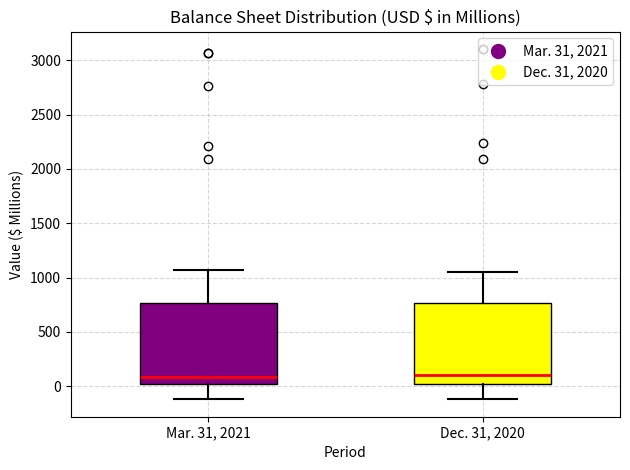

Reading left to right, read every box against the y-axis: the position of its median line, the range the box covers, and the ends of its whiskers. The values are not printed on the chart, so give them approximately, as read against the axis.

Mar. 31, 2021: median 100, box 0 to 750, whiskers -100 to 1050
Dec. 31, 2020: median 100, box 0 to 750, whiskers -100 to 1050